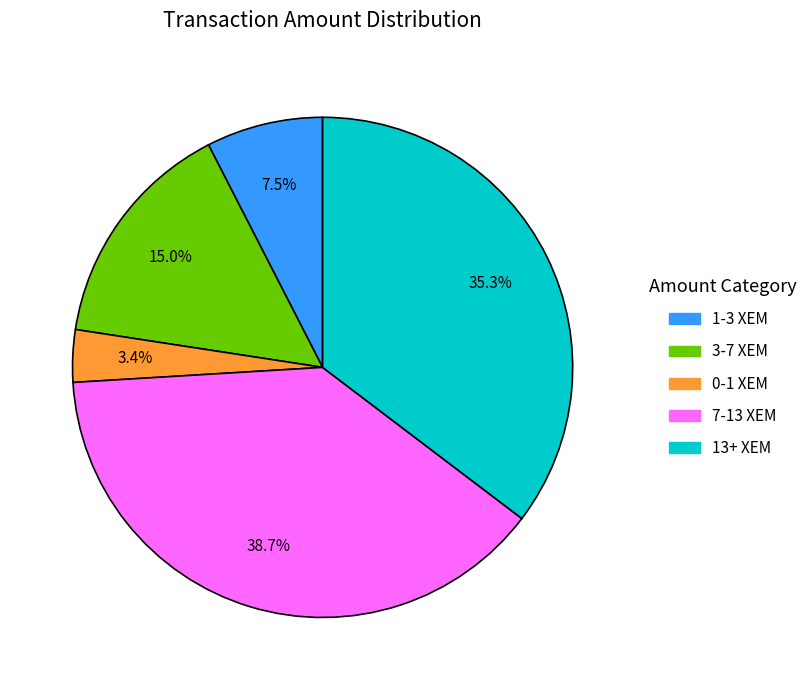

Is there a majority slice in this chart?

No